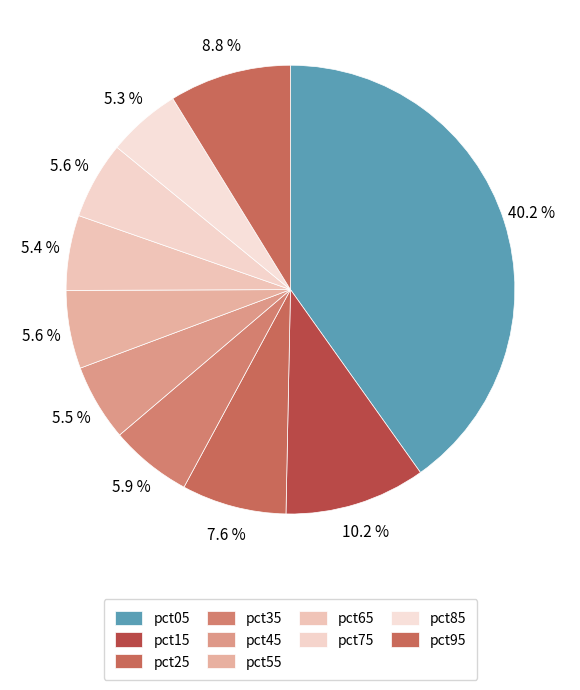

Count the number of slices in the pie.

10